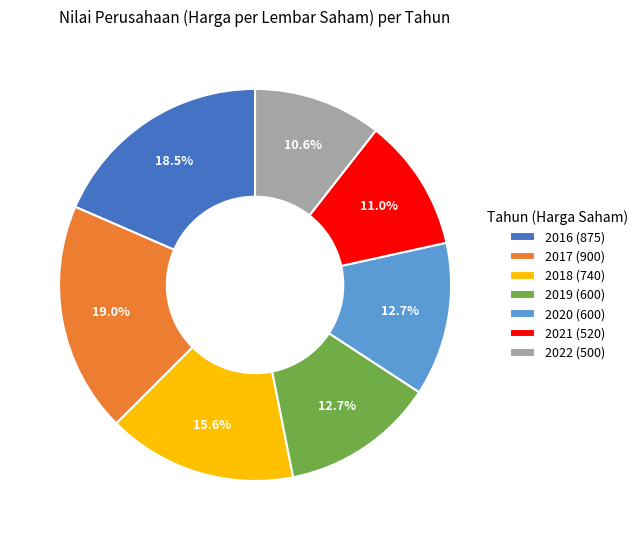

What percentage is the 2020 slice, to the nearest percent?

13%